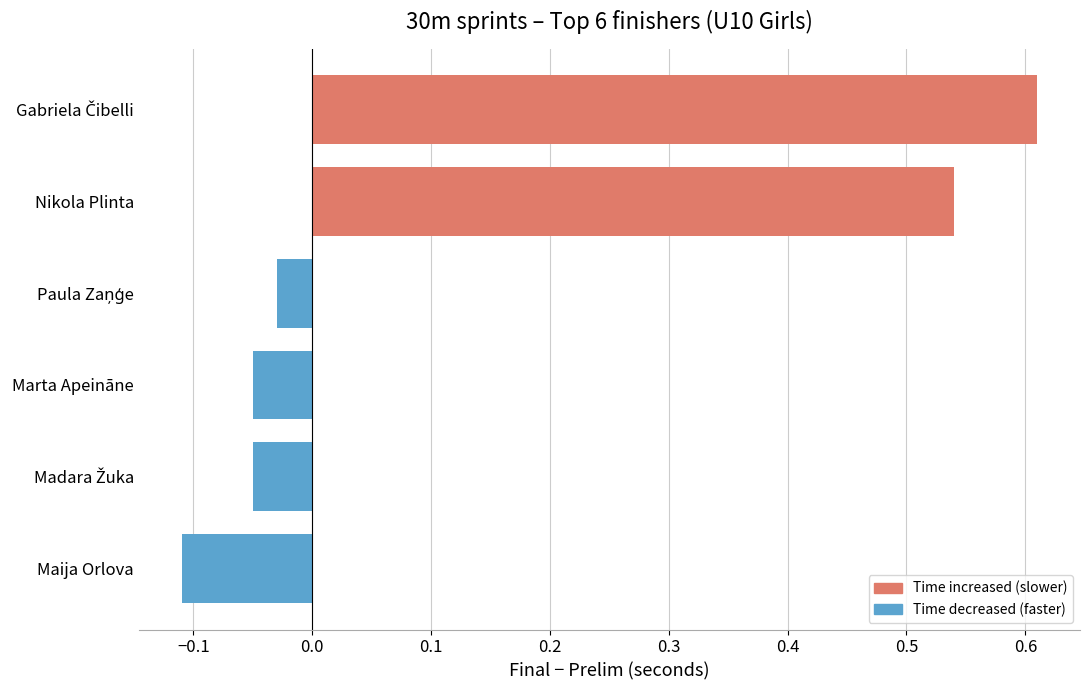

What is the difference between the maximum and minimum values?

0.7